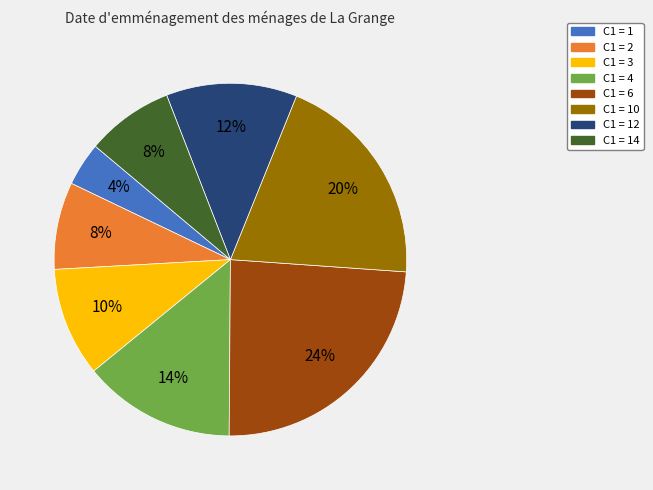

To the nearest percent, what is the average slice percentage?

12%